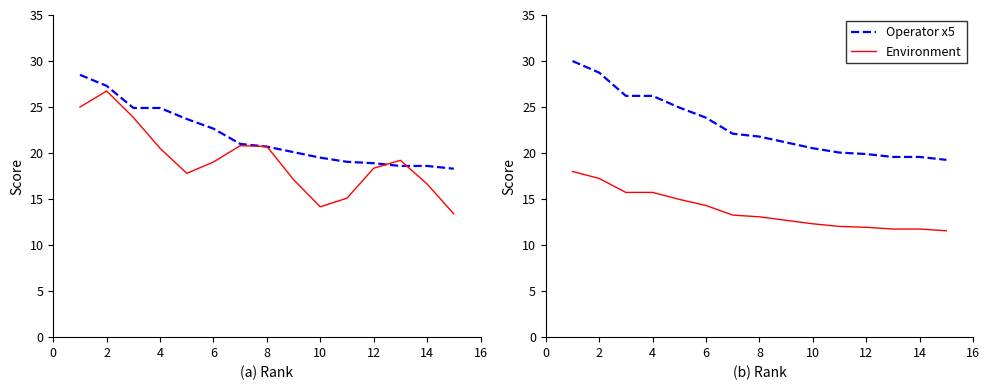

What is the label of the 1st point from the right?

14